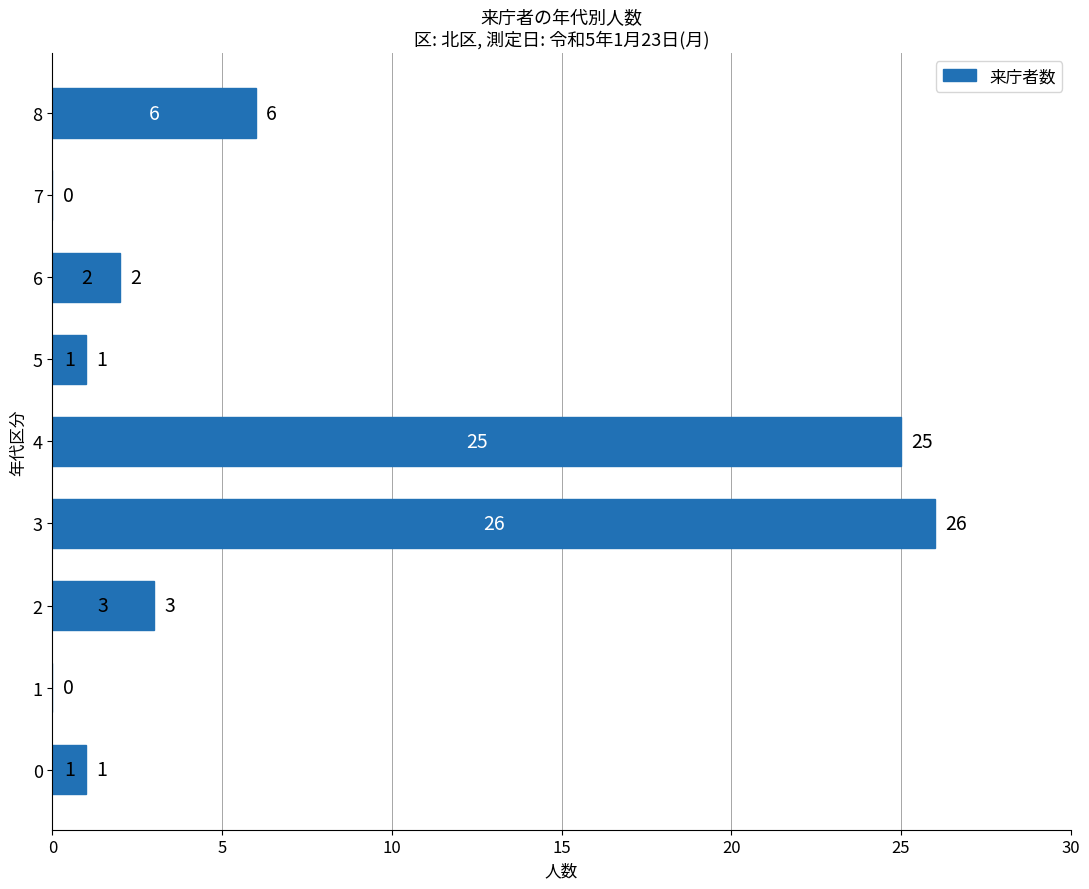

Is it true that the value at 0 is 1?

True